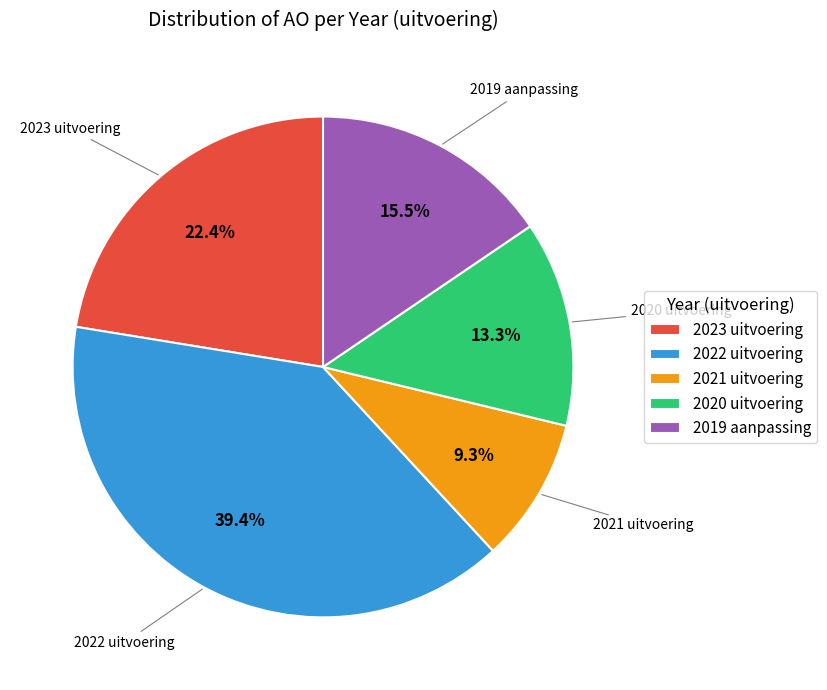

Approximately how many times larger is the value at 2020 uitvoering compared to 2023 uitvoering?

0.6